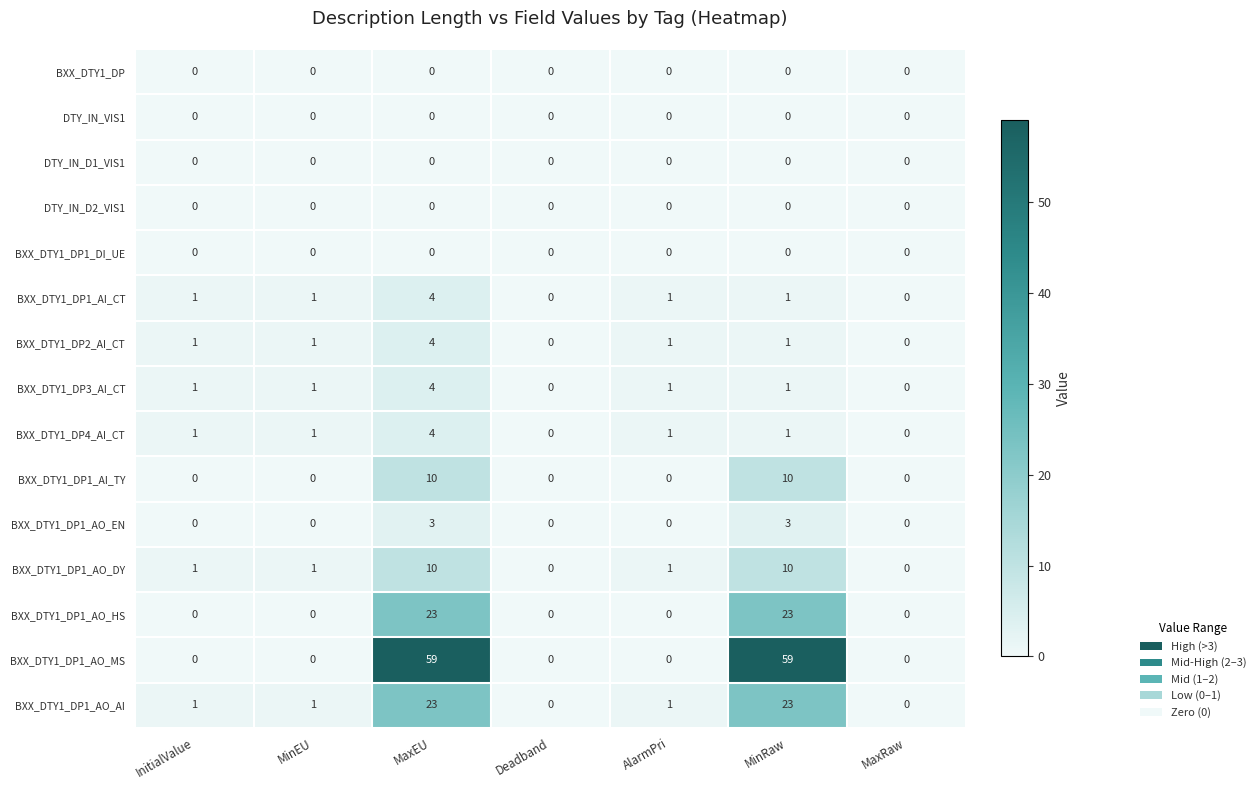

How many values in BXX_DTY1_DP1_AO_DY are above zero?

5